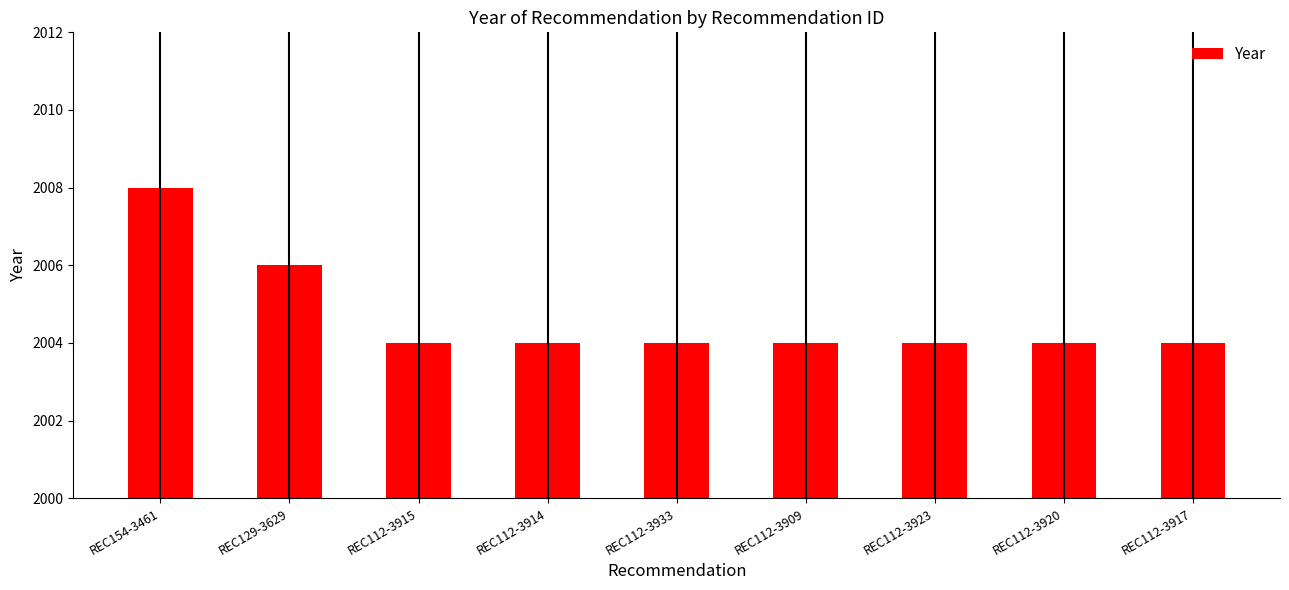

Approximately how many times larger is the value at REC112-3920 compared to REC112-3915?

1.0